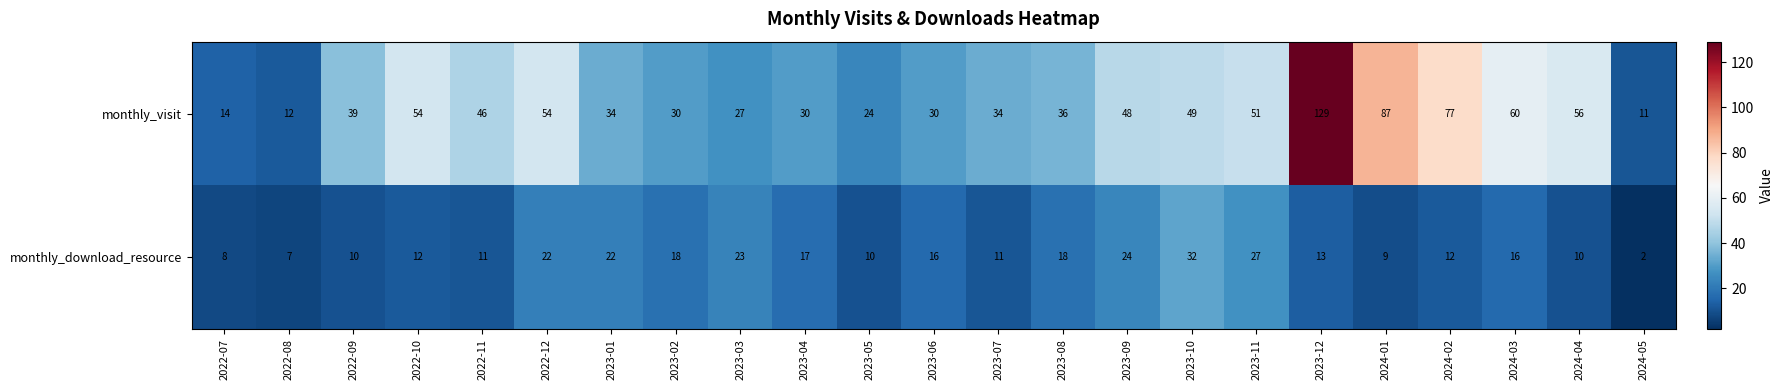

Which series has the largest total across all categories?

monthly_visit